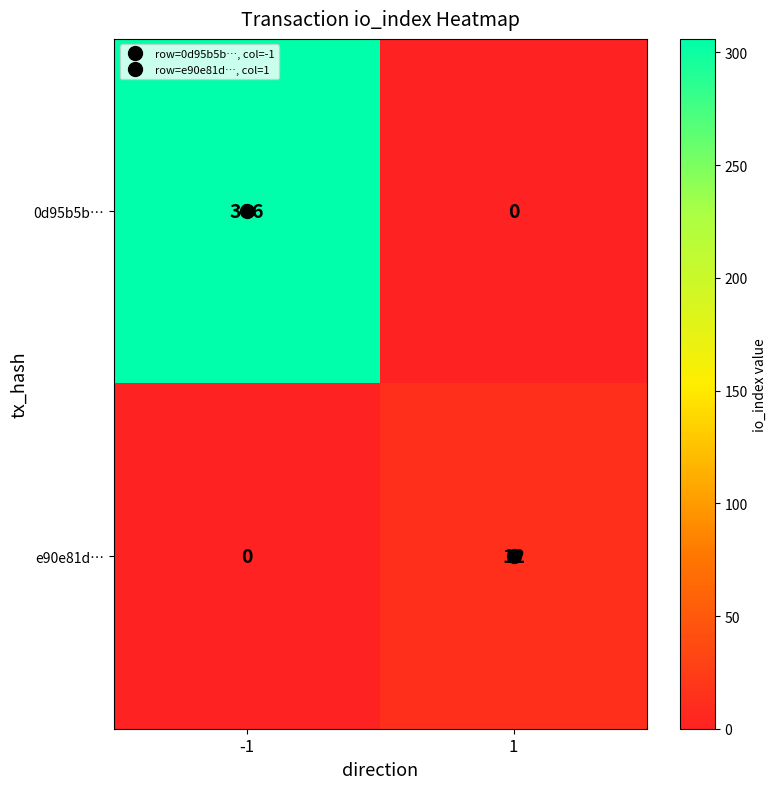

What is the maximum value shown in the chart?

306